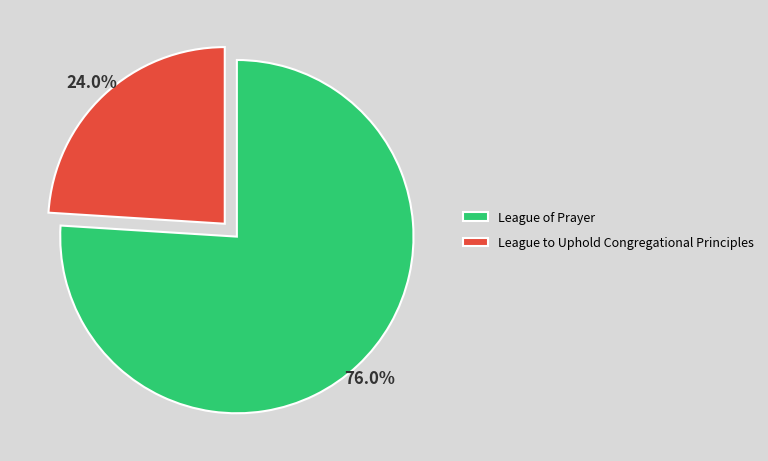

To the nearest percent, what is the combined percentage of League of Prayer and League to Uphold Congregational Principles?

100%